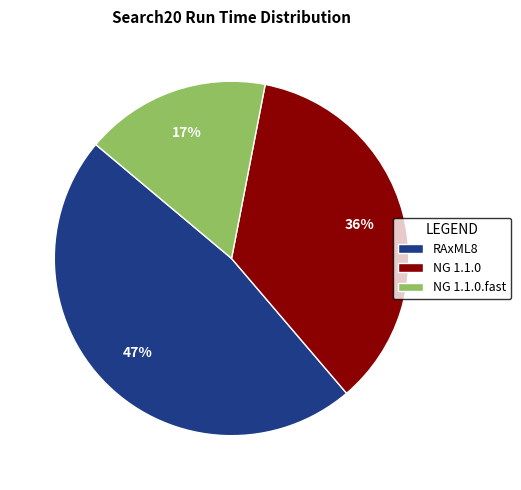

Is there a majority slice in this chart?

No